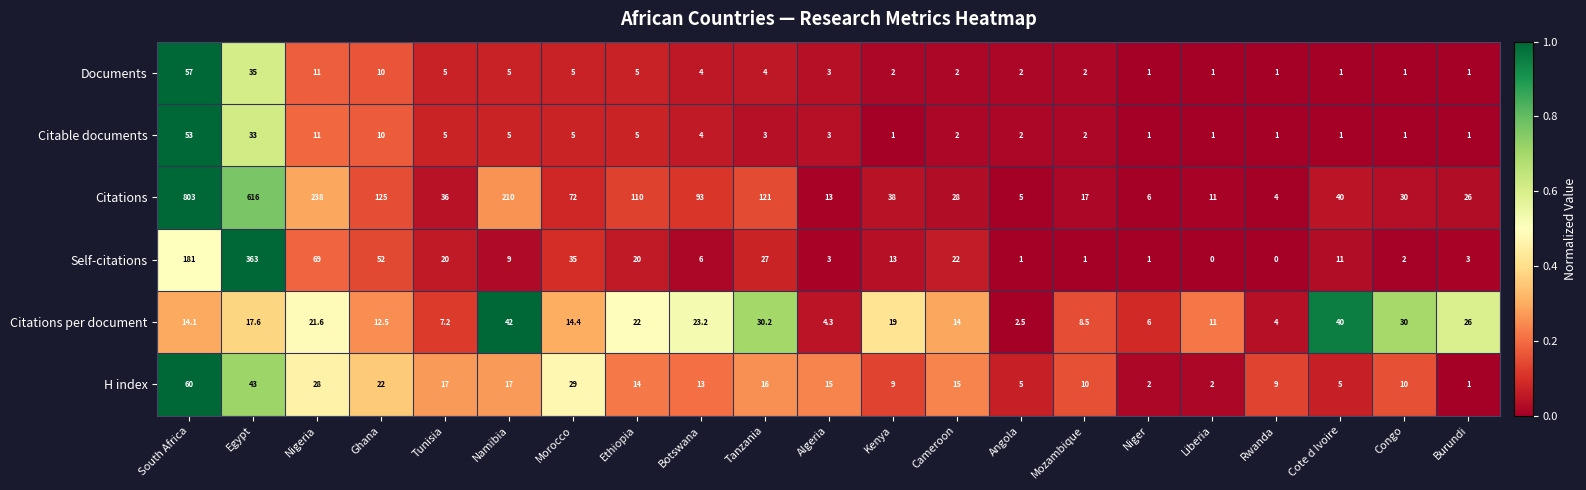

What is the spread (max minus min) of values at Botswana?

89.0